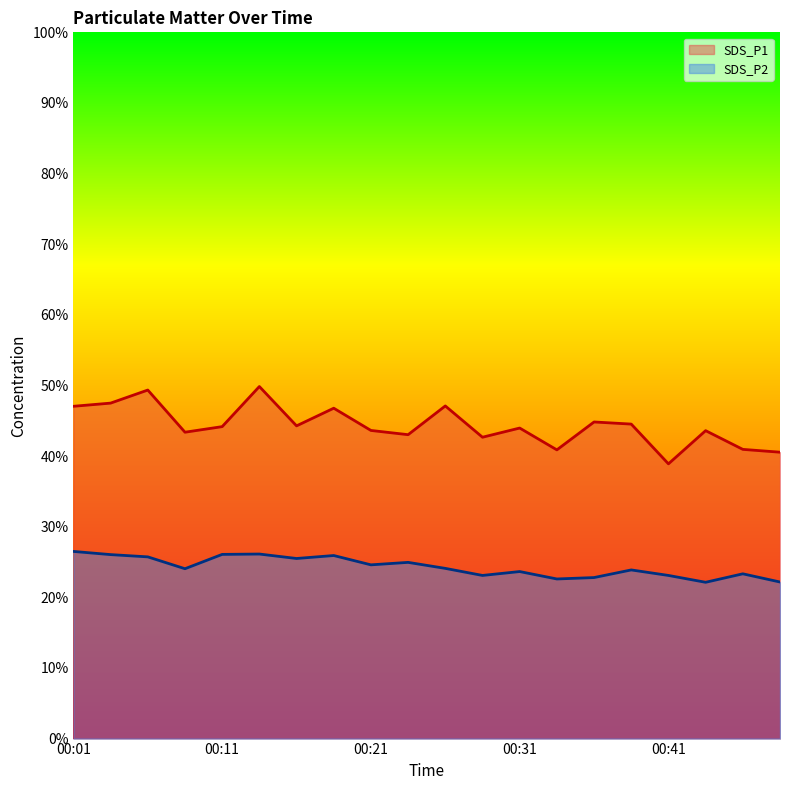

List the labels in order of SDS_P2 value, largest first.

00:01, 00:13, 00:11, 00:03, 00:18, 00:06, 00:16, 00:23, 00:21, 00:25, 00:08, 00:39, 00:31, 00:46, 00:28, 00:41, 00:36, 00:34, 00:48, 00:44